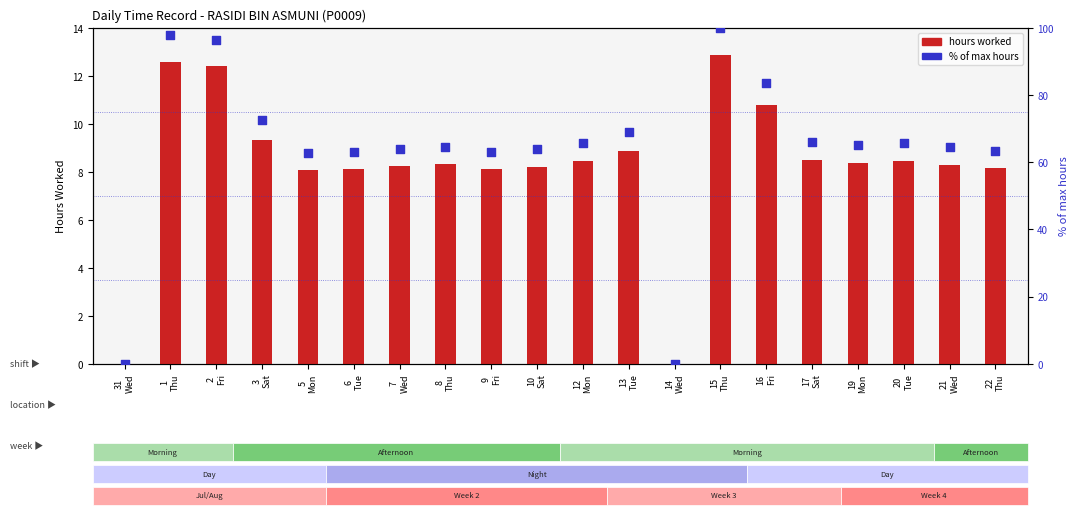

What are all the series names shown in the legend?

hours worked, % of max hours